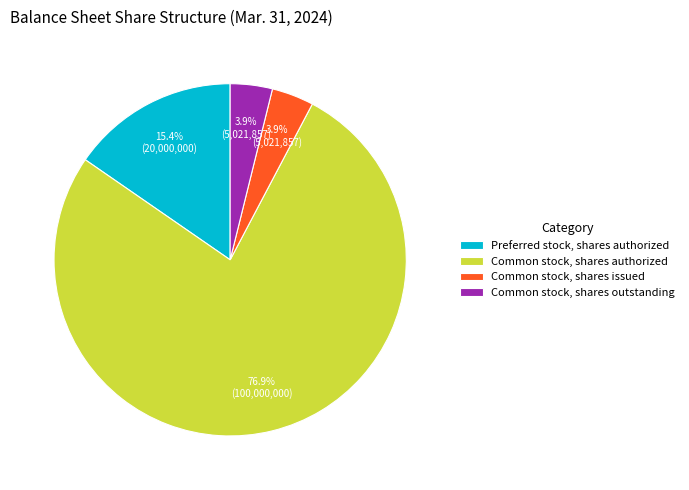

To the nearest percent, what portion does Common stock, shares outstanding represent?

4%